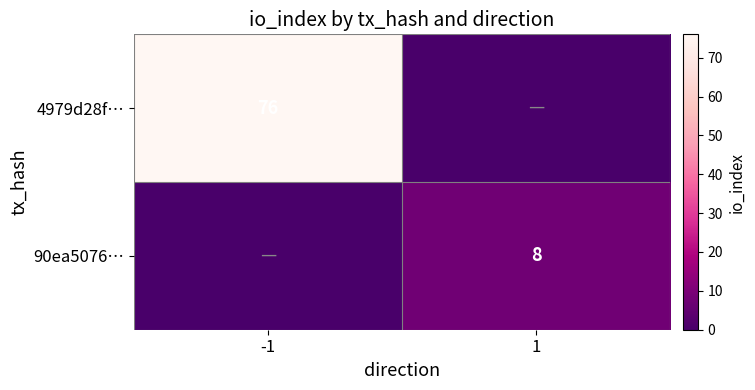

Is it true that 90ea5076… equals 14 at 1?

False